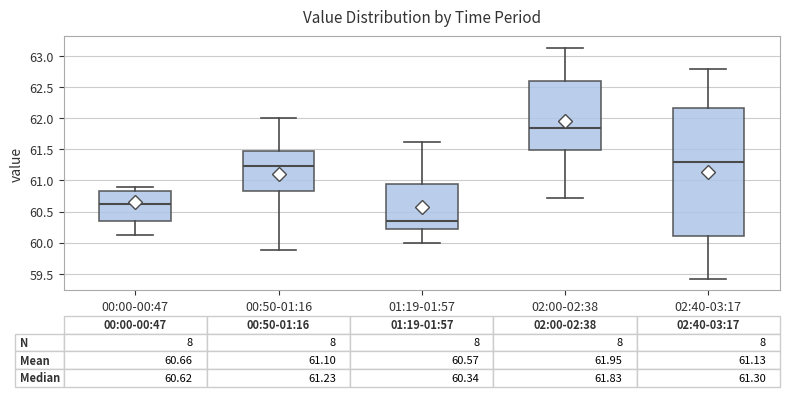

Which box's median line is the lowest?

01:19-01:57